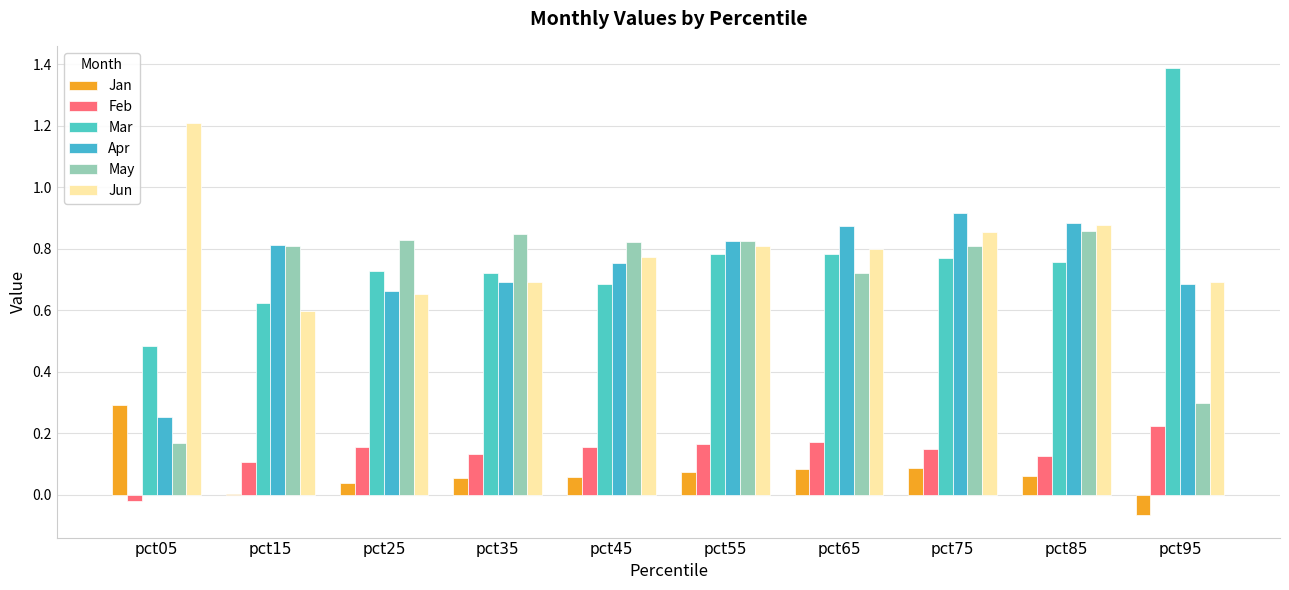

How many groups of bars are there?

10